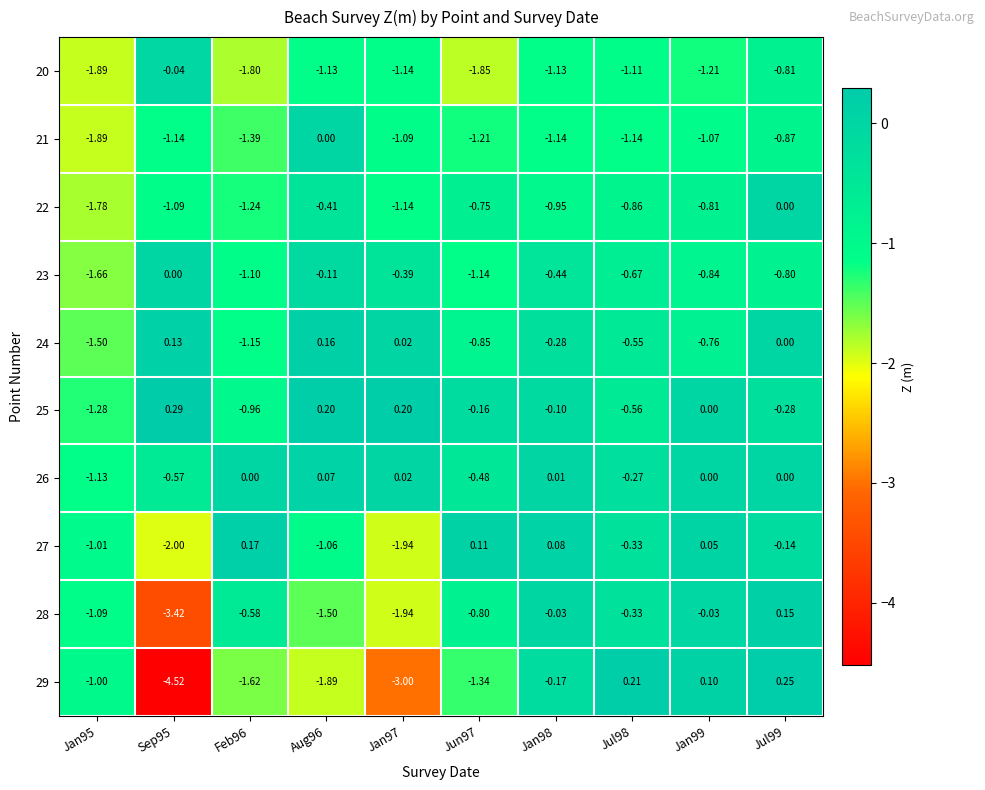

Is the value of 29 at Jul98 greater than the value of 21 at Sep95?

Yes